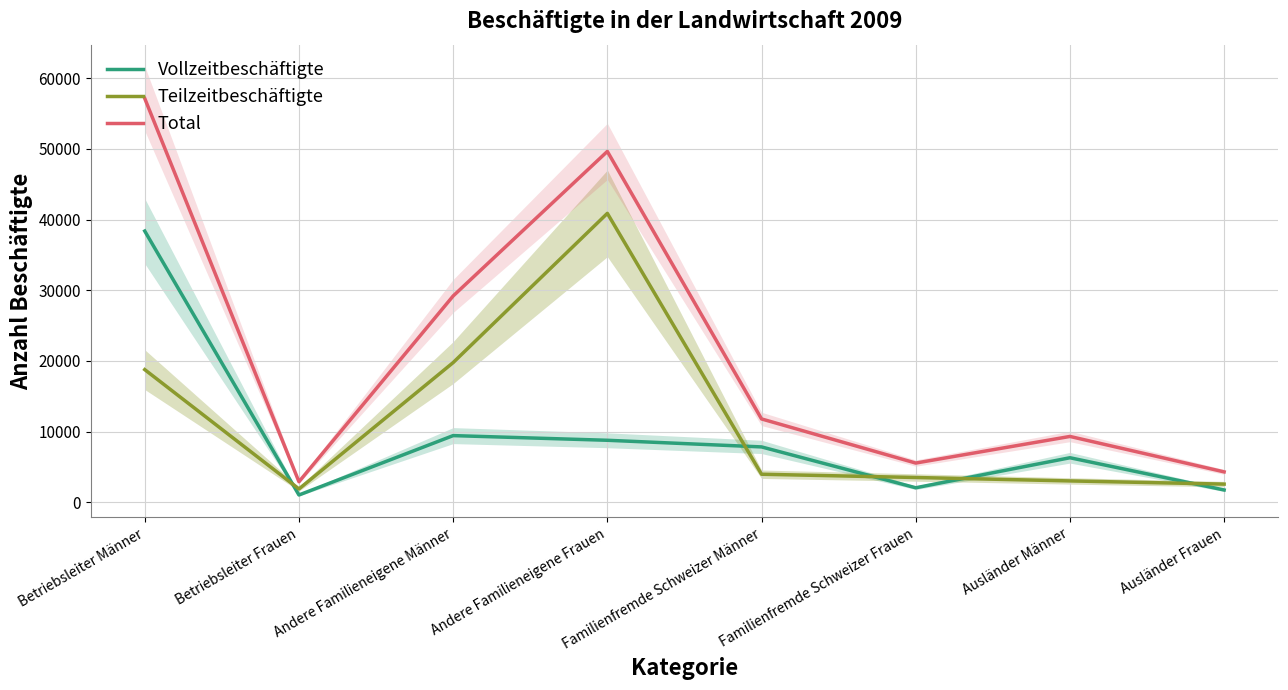

Which series has the largest range (max minus min)?

Total